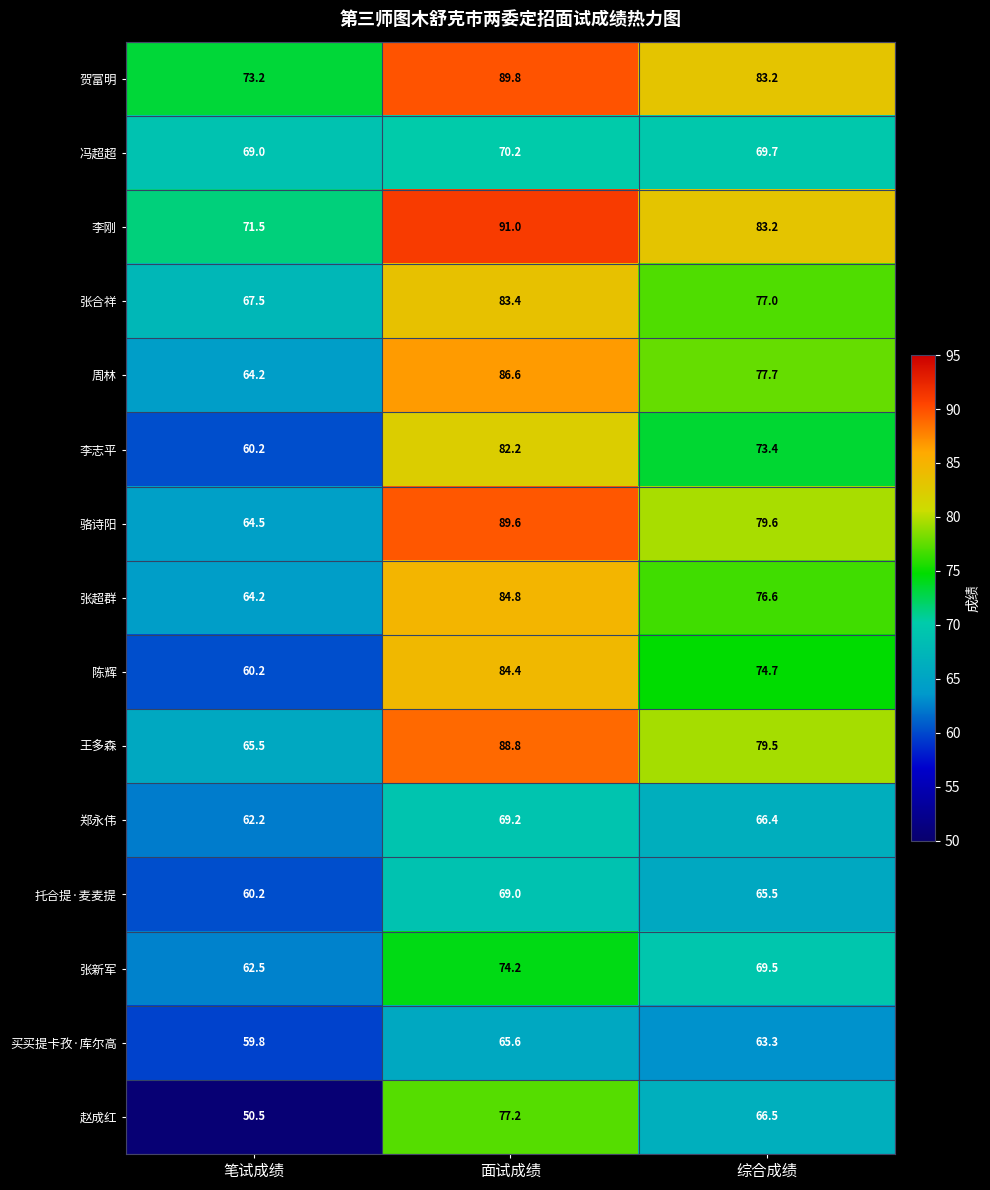

What is the spread (max minus min) of values at 综合成绩?

19.9